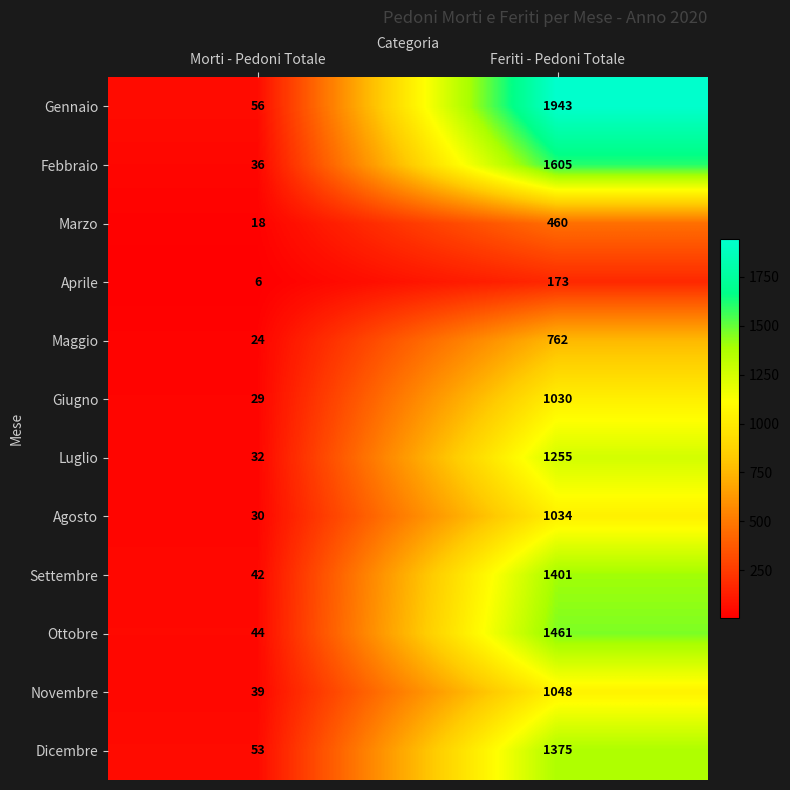

Between Morti - Pedoni Totale and Feriti - Pedoni Totale, which series saw the biggest shift?

Gennaio